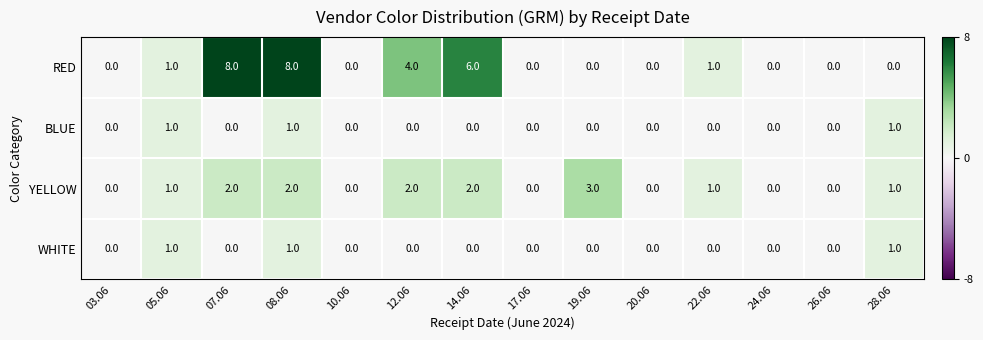

Which series has the largest range (max minus min)?

RED